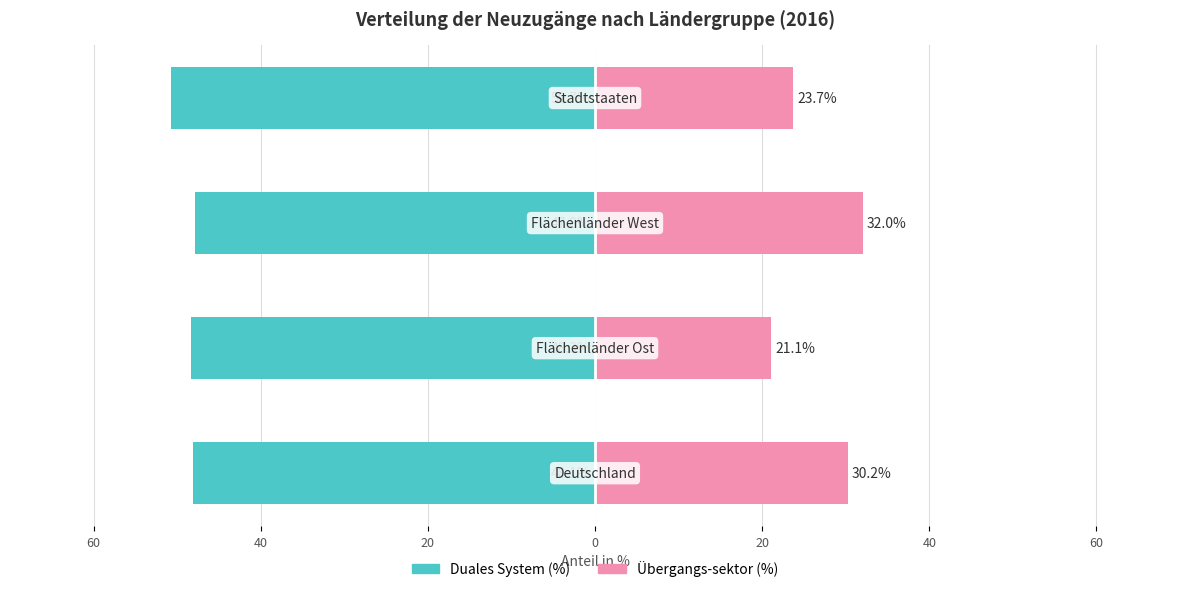

What is the lowest value of the Übergangs-sektor (%) series?

21.1